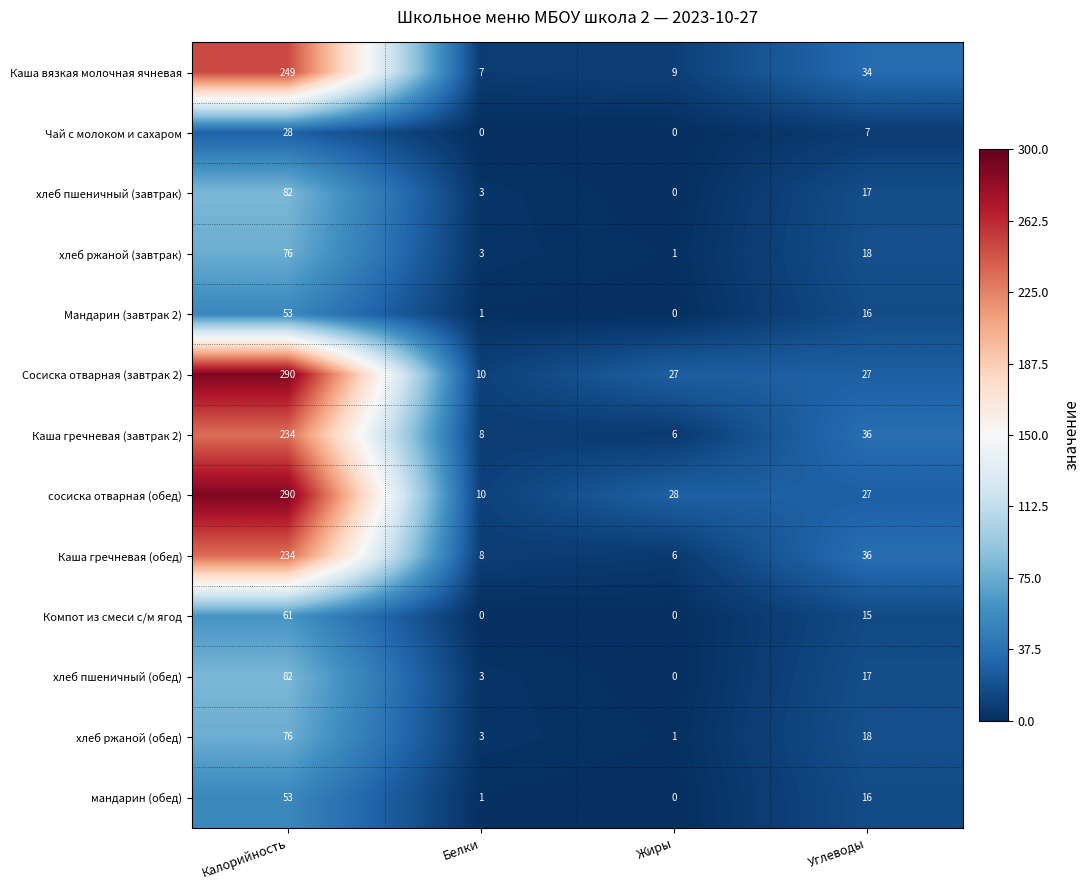

What is the spread (max minus min) of values at Калорийность?

262